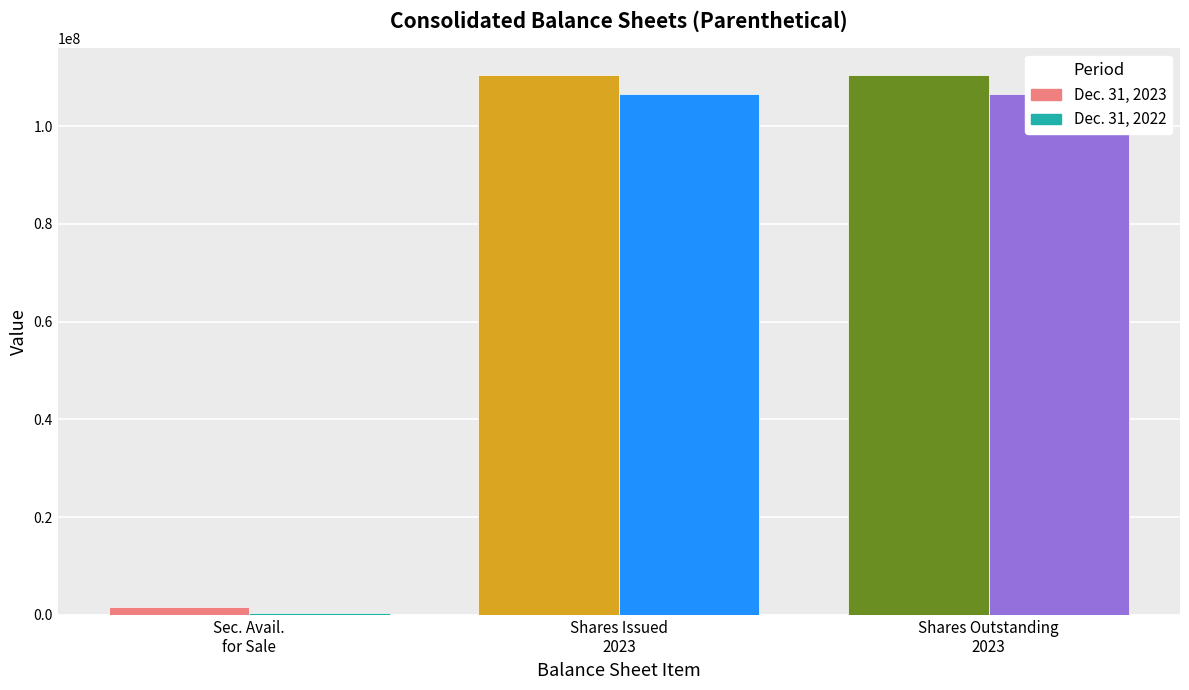

Is it true that Dec. 31, 2022 equals 112947 at Sec. Avail.
for Sale?

False